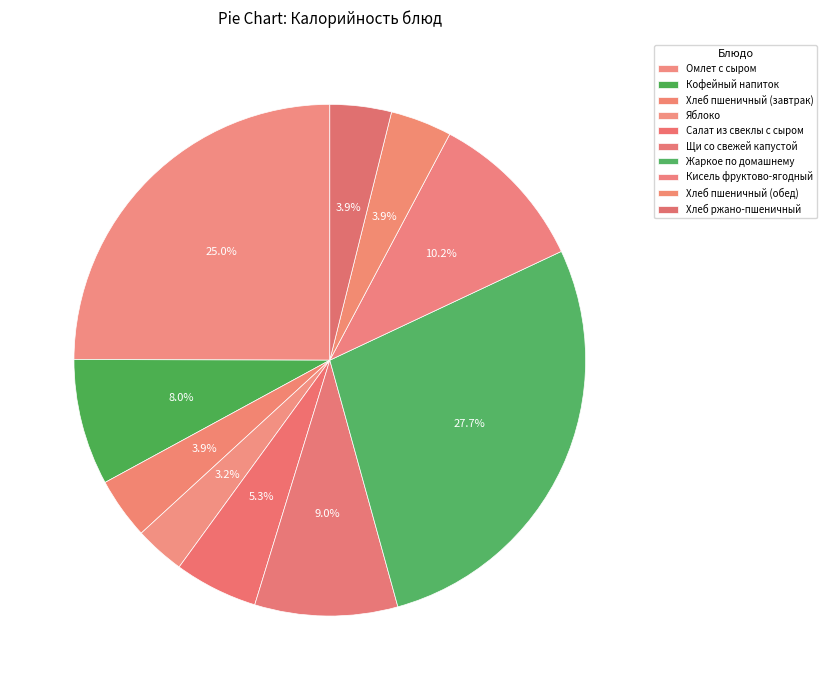

Is there a majority slice in this chart?

No